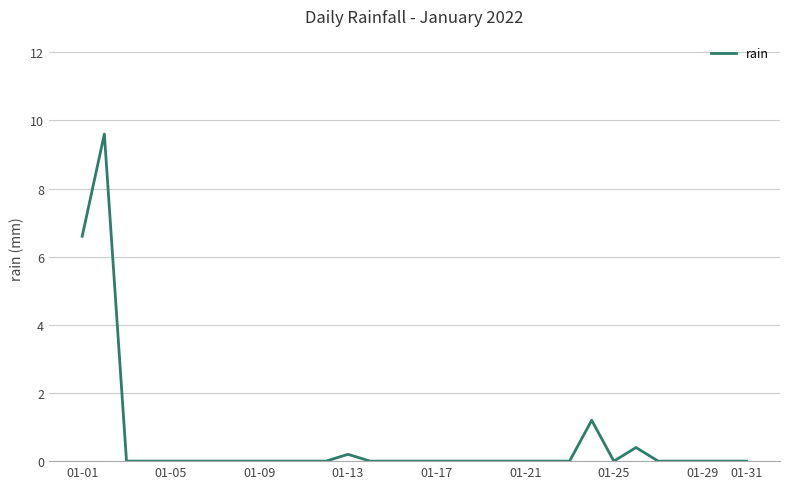

True or false: the data has more than 1 interior local peaks.

True